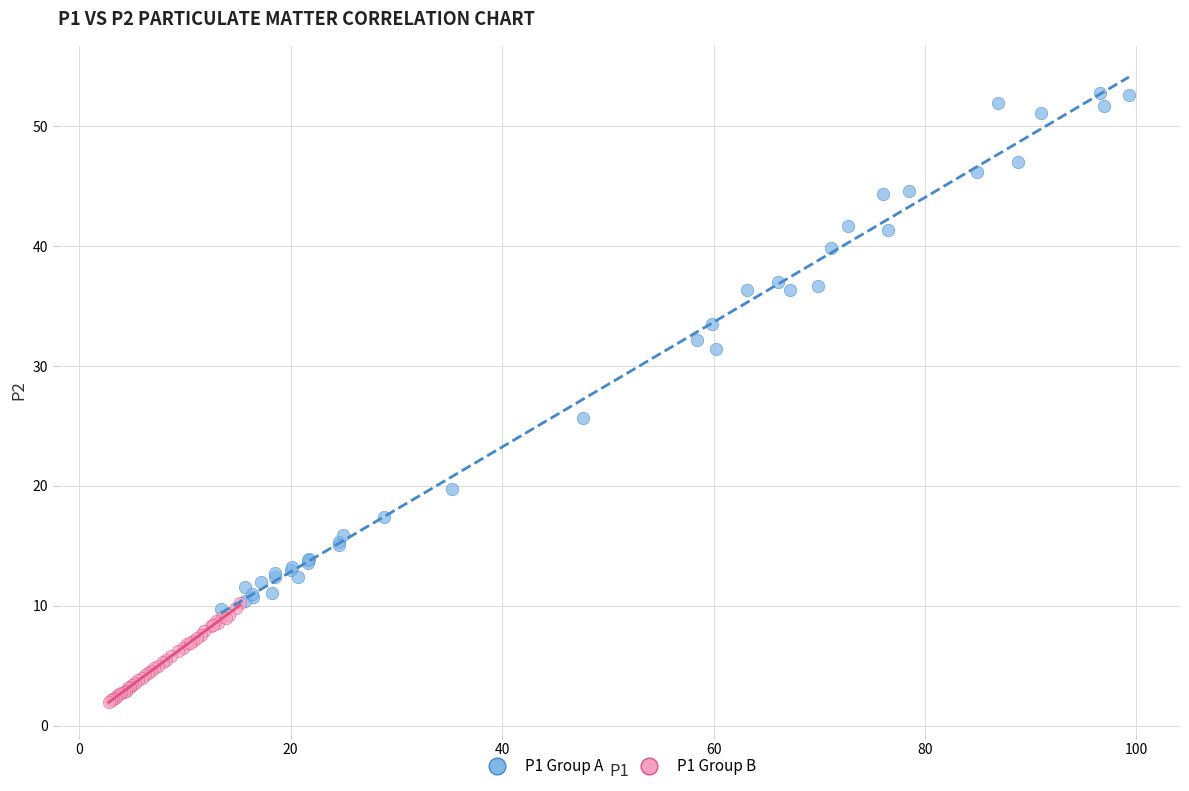

Which series reaches the minimum Y coordinate?

P1 Group B